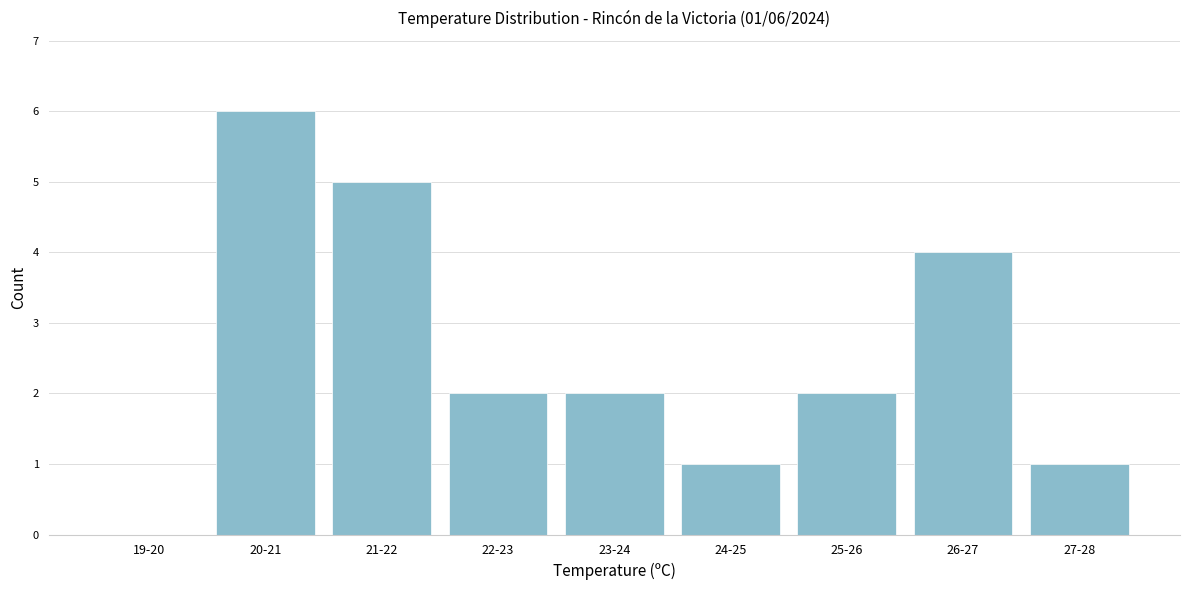

Reading left to right, list all the values displayed in this chart.

19-20=0	20-21=6	21-22=5	22-23=2	23-24=2	24-25=1	25-26=2	26-27=4	27-28=1